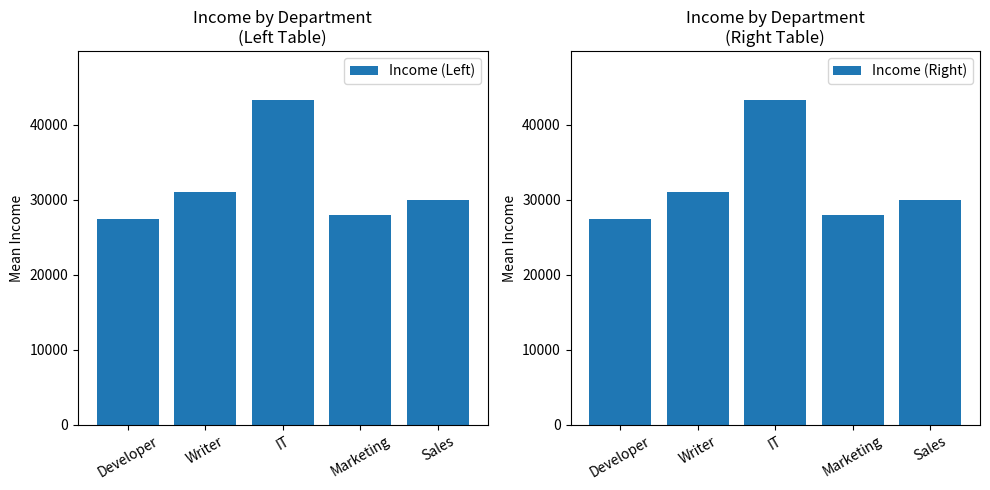

What is the sum of the Income (Right) values at Writer and Marketing?

59000.0